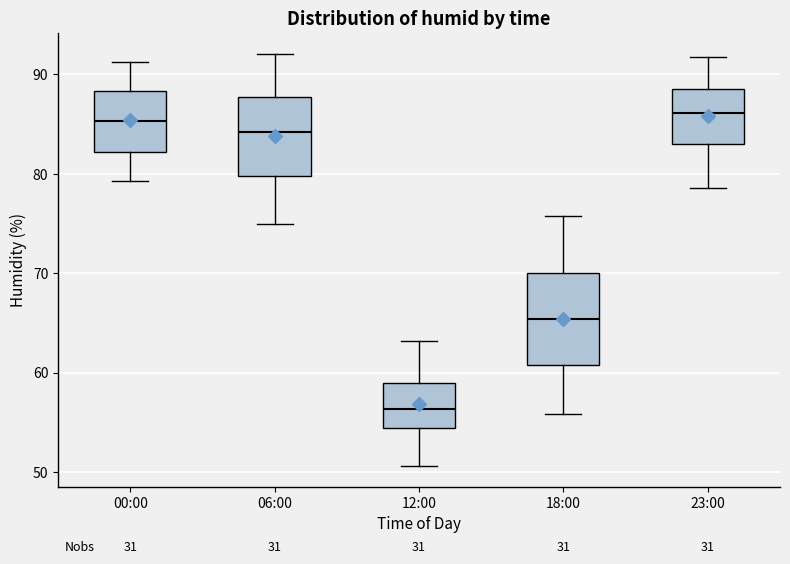

Reading left to right, transcribe this box plot: for each box, give where its median line is, the range the box spans, and where its two whiskers end, as read against the y-axis. The values are not printed on the chart, so give them approximately, as read against the axis.

00:00: median 85, box 82 to 88, whiskers 79 to 91
06:00: median 84, box 80 to 88, whiskers 75 to 92
12:00: median 56, box 54 to 59, whiskers 51 to 63
18:00: median 65, box 61 to 70, whiskers 56 to 76
23:00: median 86, box 83 to 89, whiskers 79 to 92